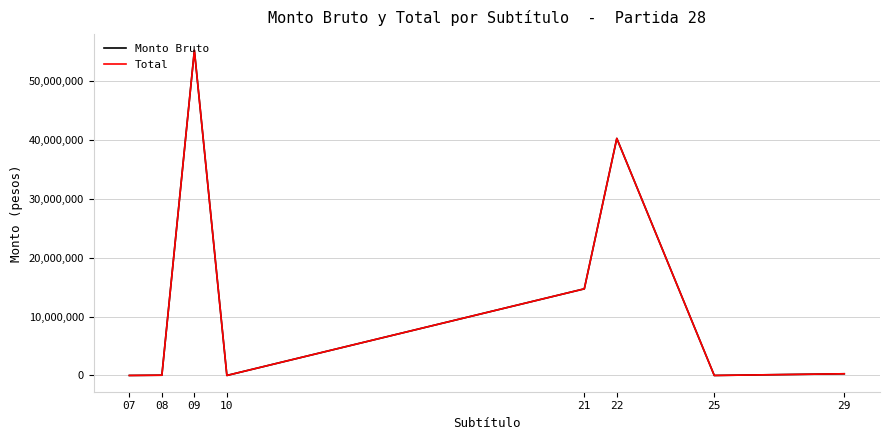

Where is the first local minimum for Monto Bruto?

10